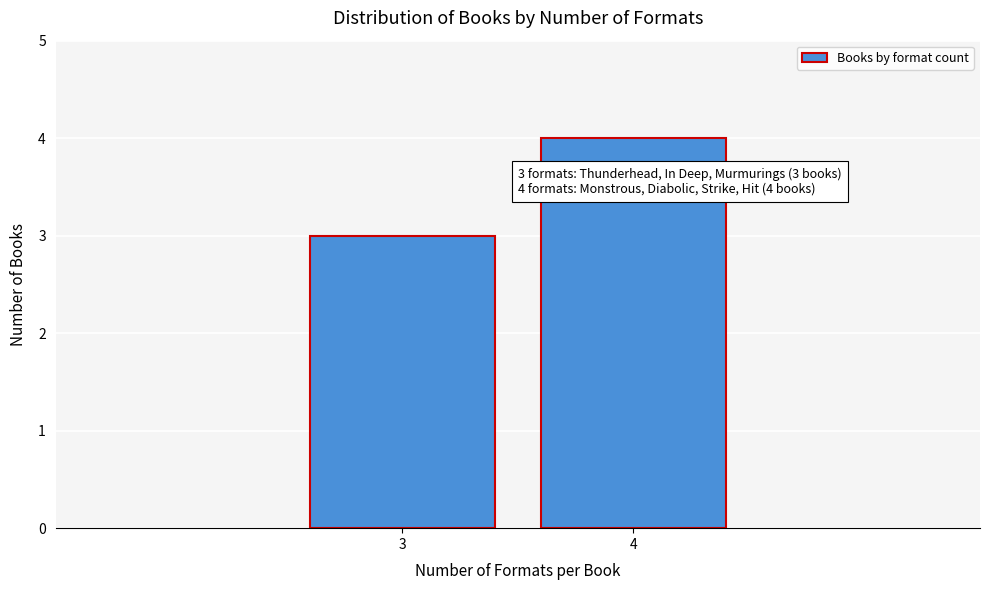

Reading left to right, list all the values displayed in this chart.

3=3	4=4